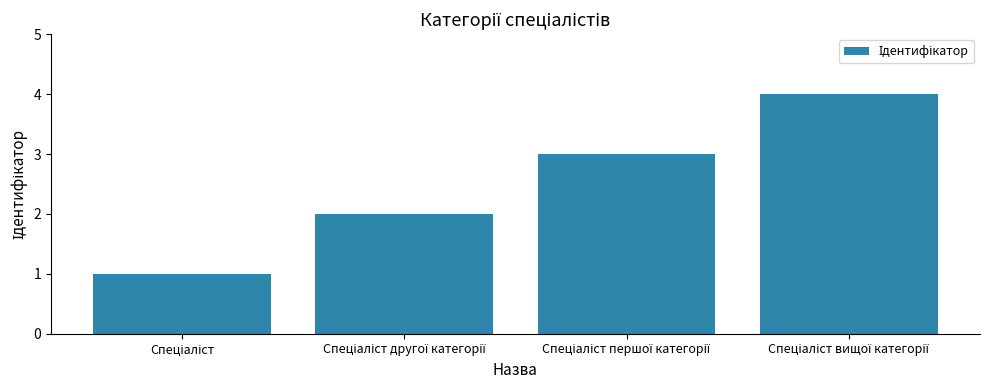

What is the sum of all values?

10